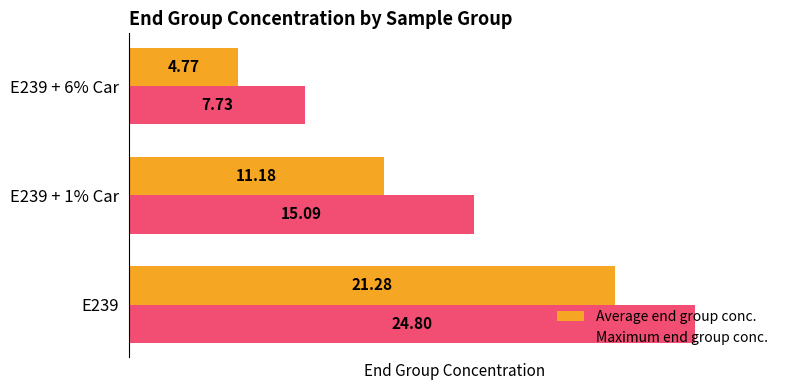

Which series has the largest total across all categories?

Maximum end group conc.